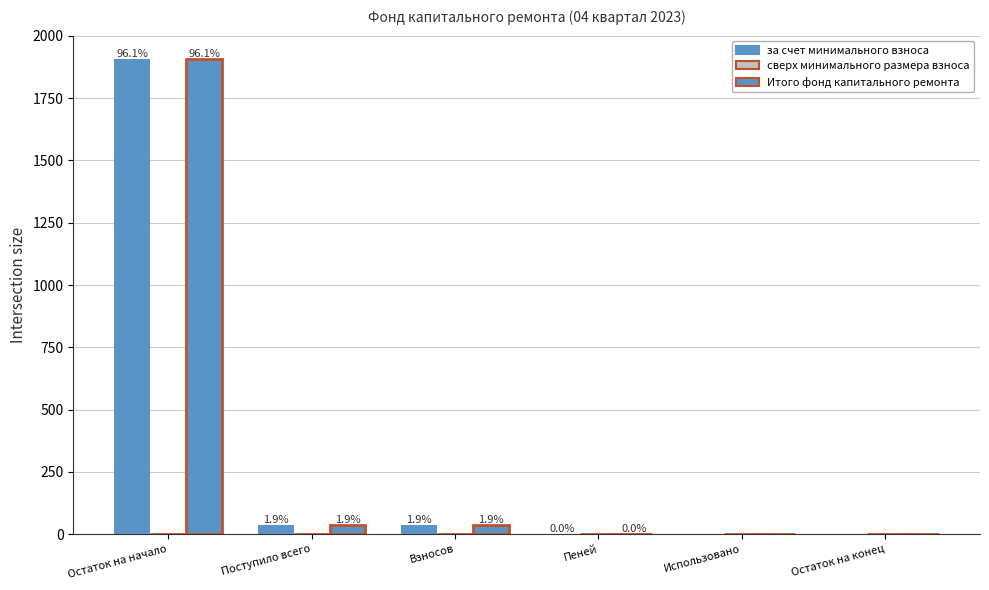

What is the label of the 6th bar from the left?

Остаток на конец